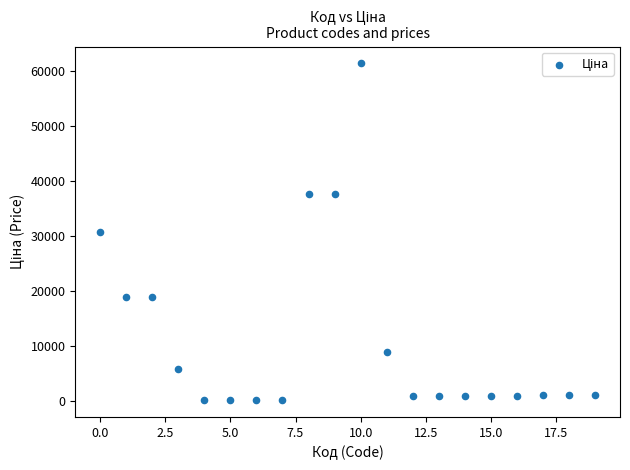

What is the range of Y values (max minus min)?

61377.2